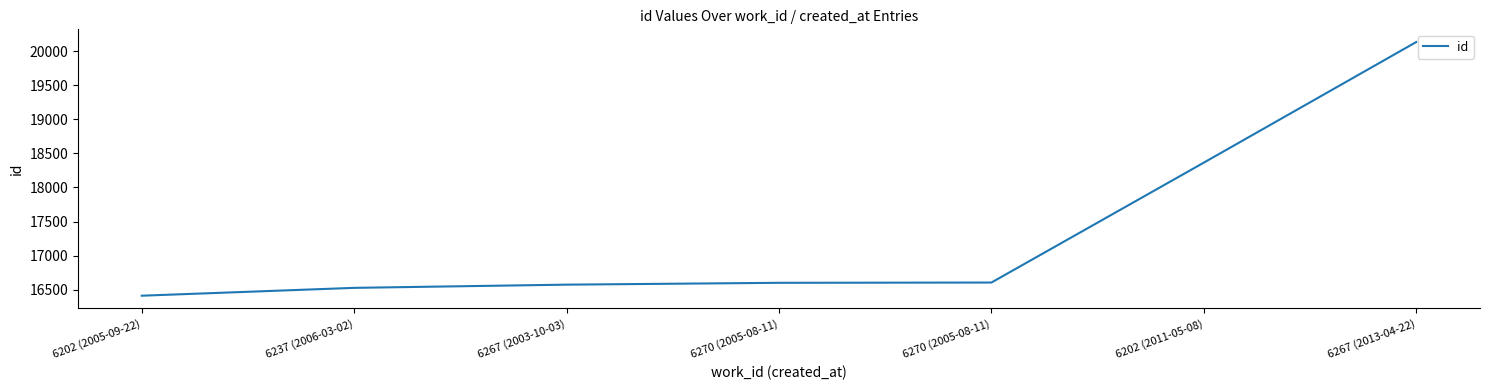

Count the number of data series in this chart.

1